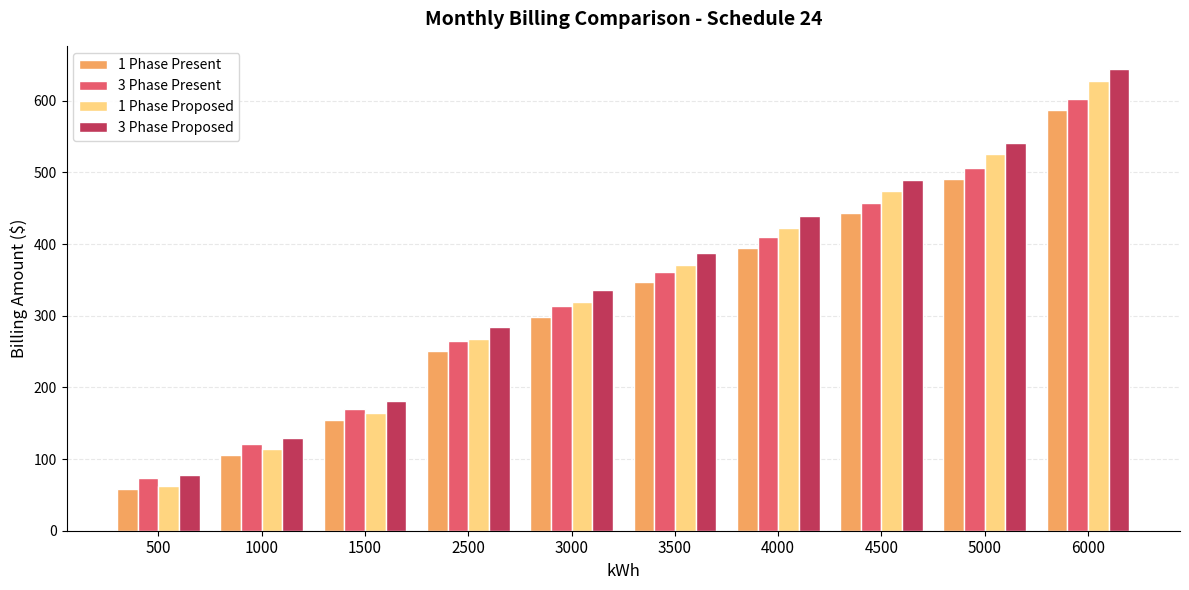

At how many categories does at least one series exceed 403?

4